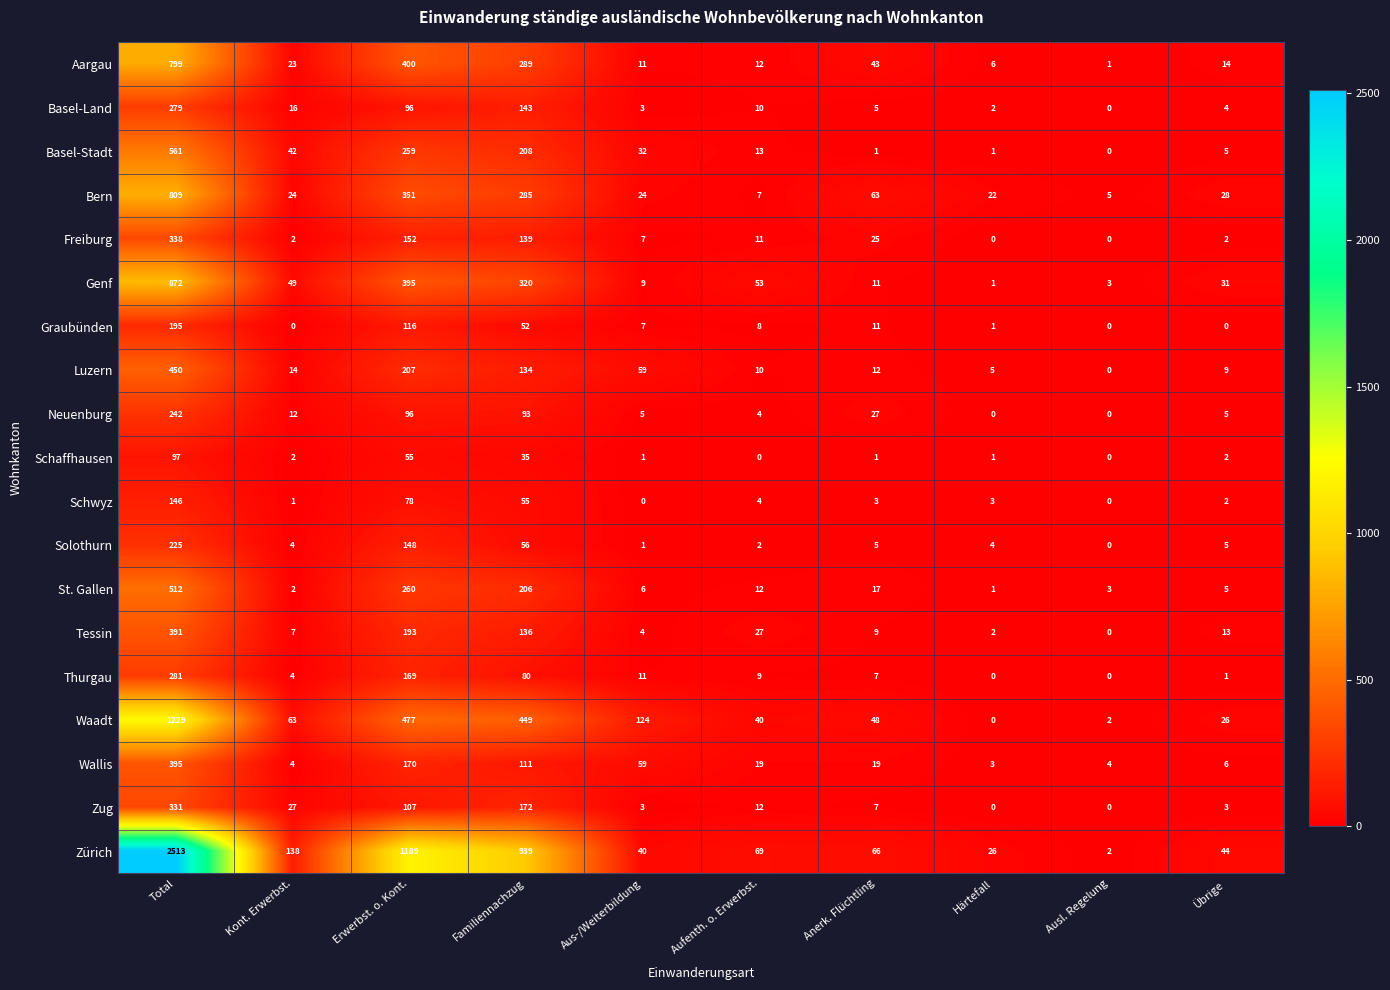

How many distinct data groups are displayed?

19